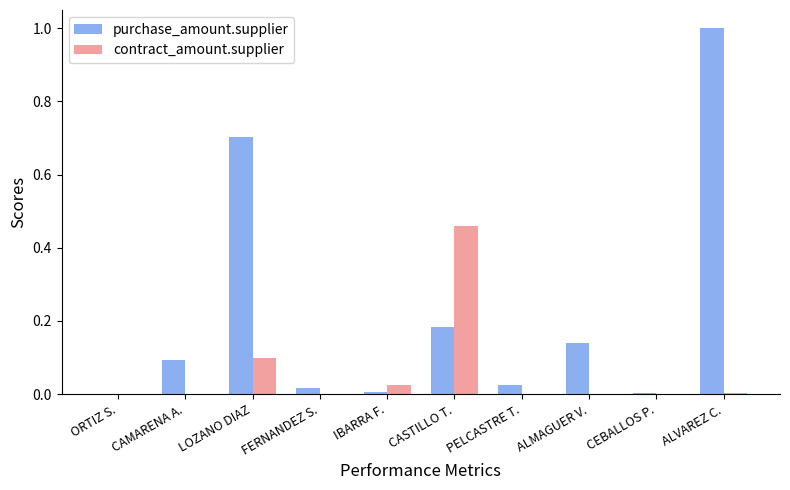

Which series has the largest total across all categories?

purchase_amount.supplier